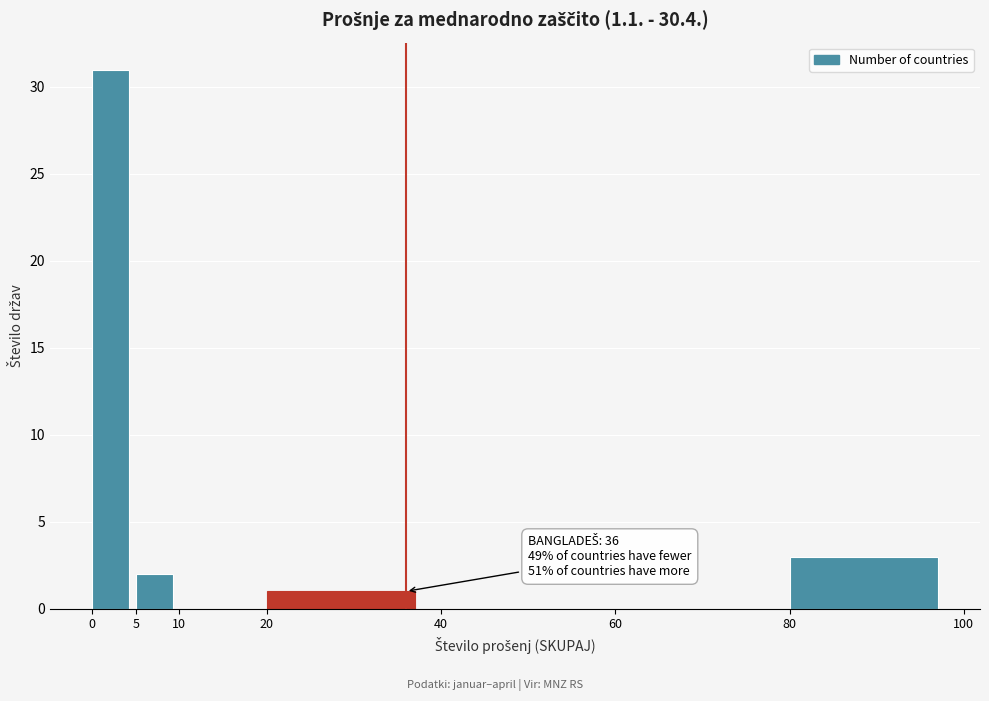

Over which range of the x-axis is the bar tallest?

0 to 5